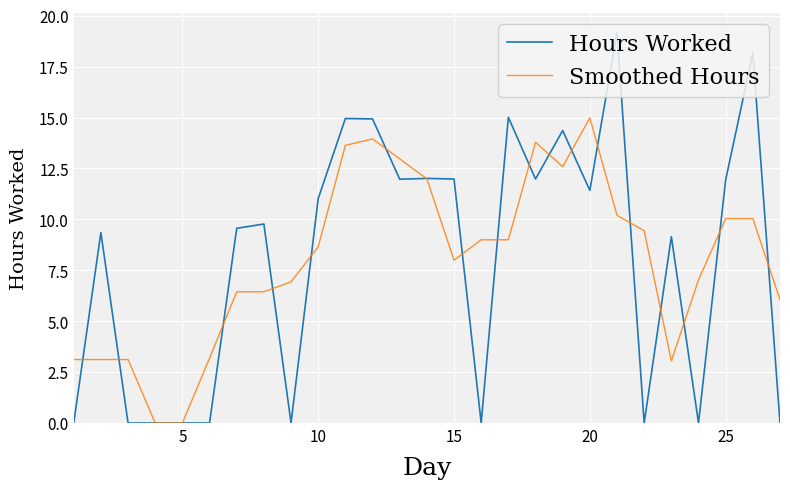

Rank the series by their maximum value, from highest to lowest.

Hours Worked, Smoothed Hours